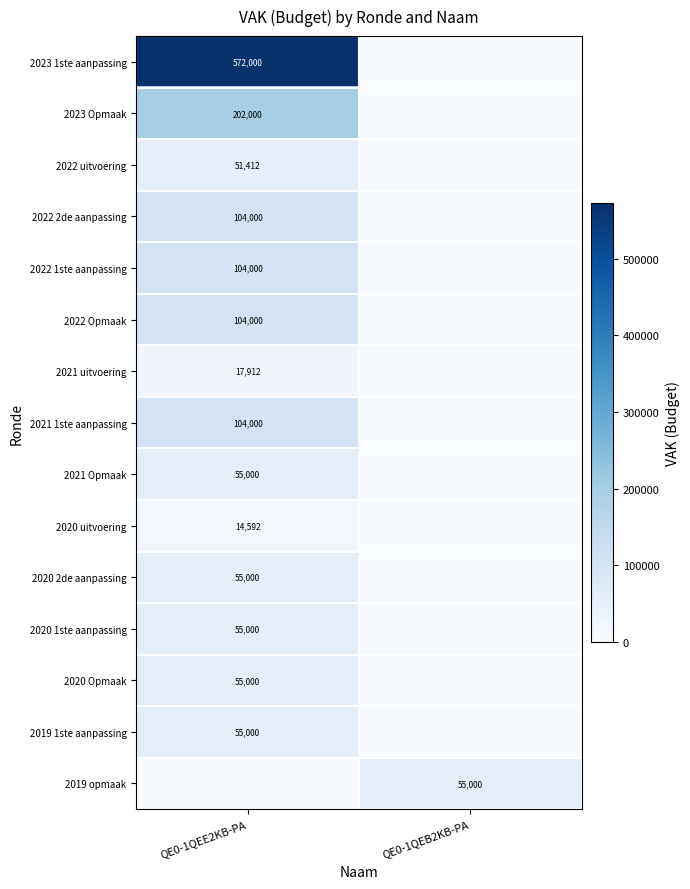

Which label corresponds to the smallest value in the chart?

QE0-1QEB2KB-PA